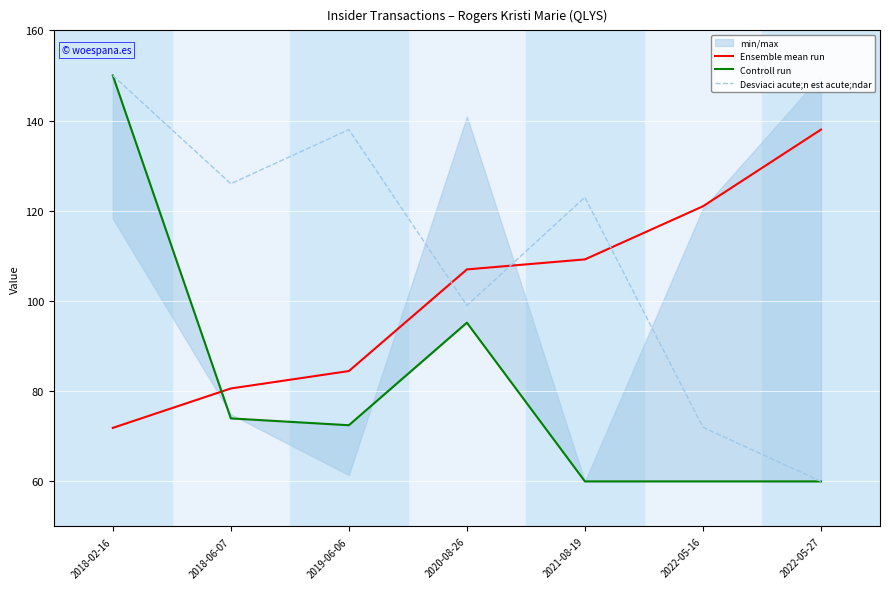

What is the total value across all series at 2022-05-16?

253.0